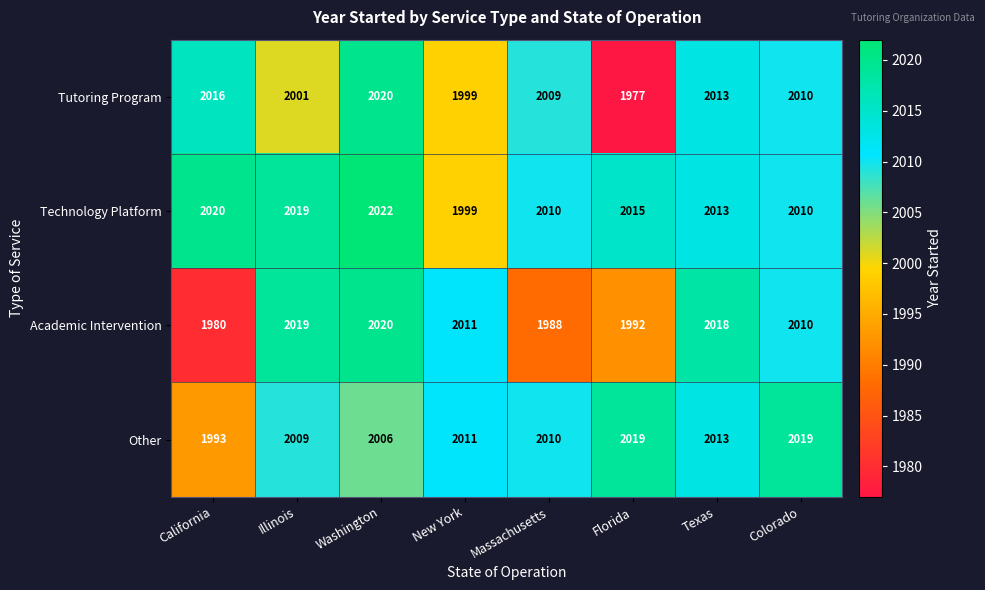

The Technology Platform series shows 3233 at Florida. True or false?

False